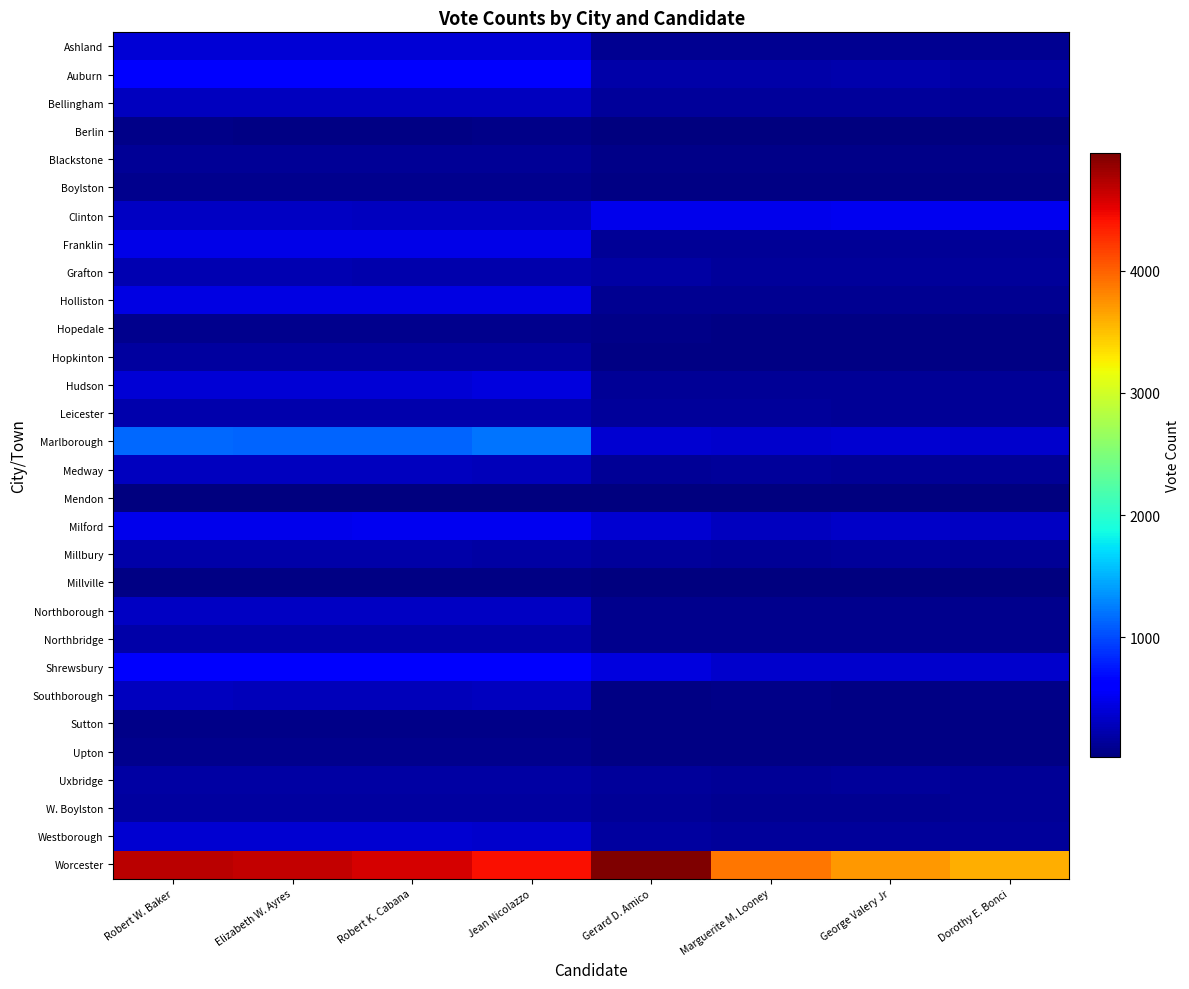

List the series in order of their peak value, lowest first.

Mendon, Millville, Berlin, Sutton, Boylston, Upton, Hopedale, Blackstone, W. Boylston, Hopkinton, Uxbridge, Millbury, Northbridge, Leicester, Grafton, Southborough, Medway, Bellingham, Northborough, Westborough, Ashland, Hudson, Holliston, Franklin, Milford, Clinton, Shrewsbury, Auburn, Marlborough, Worcester